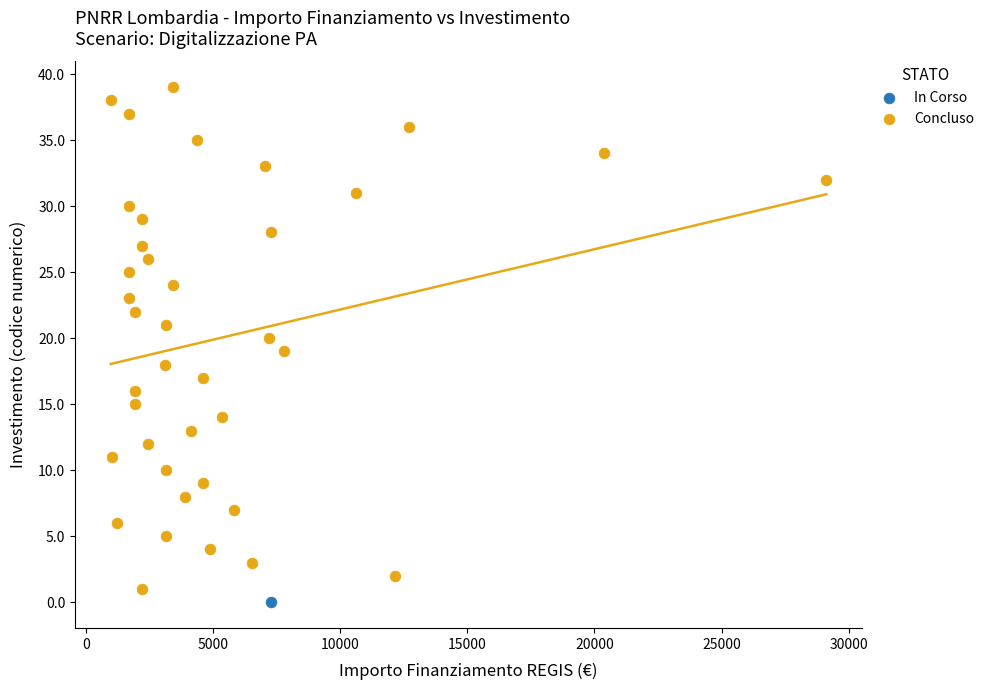

What are all the series names shown in the legend?

In Corso, Concluso